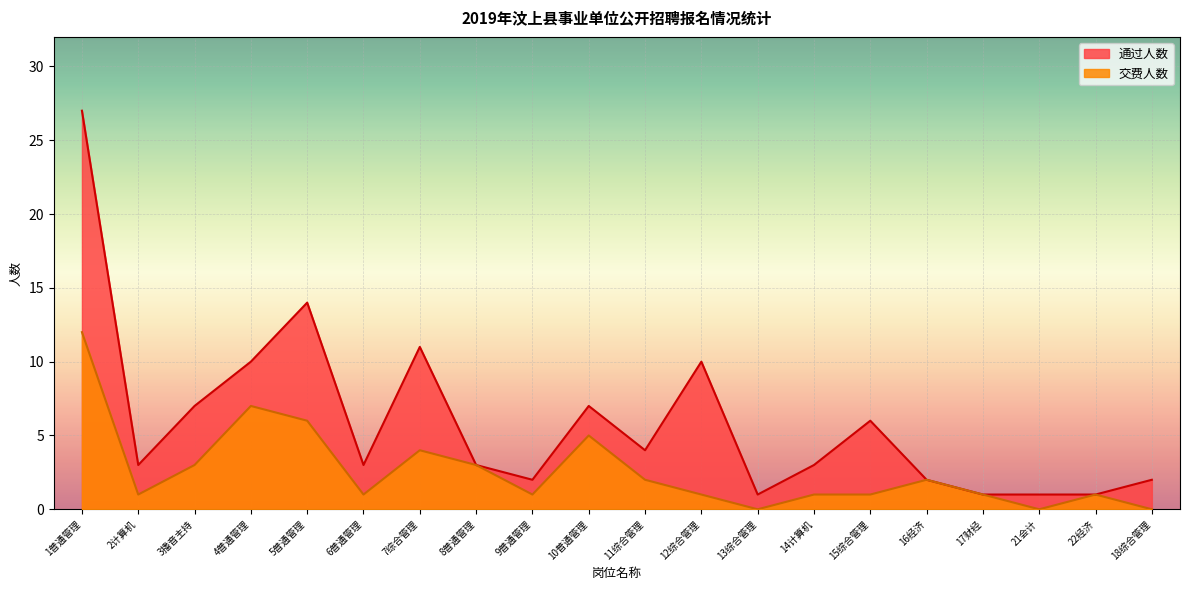

Where is the first local minimum for 通过人数?

2计算机